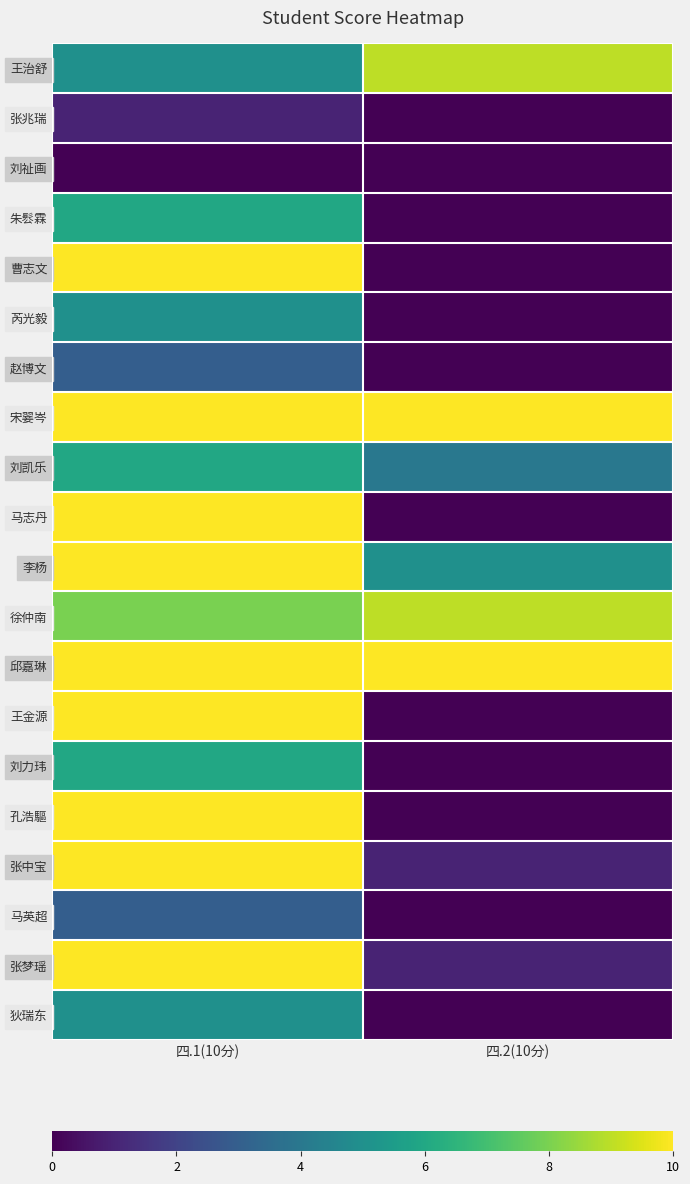

Rank the series at 四.1(10分) from highest to lowest value.

曹志文, 宋翣岑, 马志丹, 李杨, 邱嘉琳, 王金源, 孔浩驅, 张中宝, 张梦瑶, 徐仲南, 朱䯳霖, 刘凯乐, 刘力玮, 王治舒, 芮光毅, 狄瑞东, 赵博文, 马英超, 张兆瑞, 刘祉画